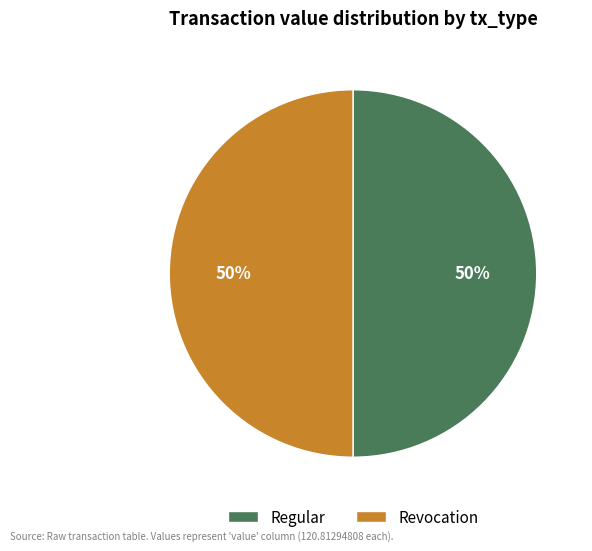

What percentage is the Regular slice, to the nearest percent?

50%